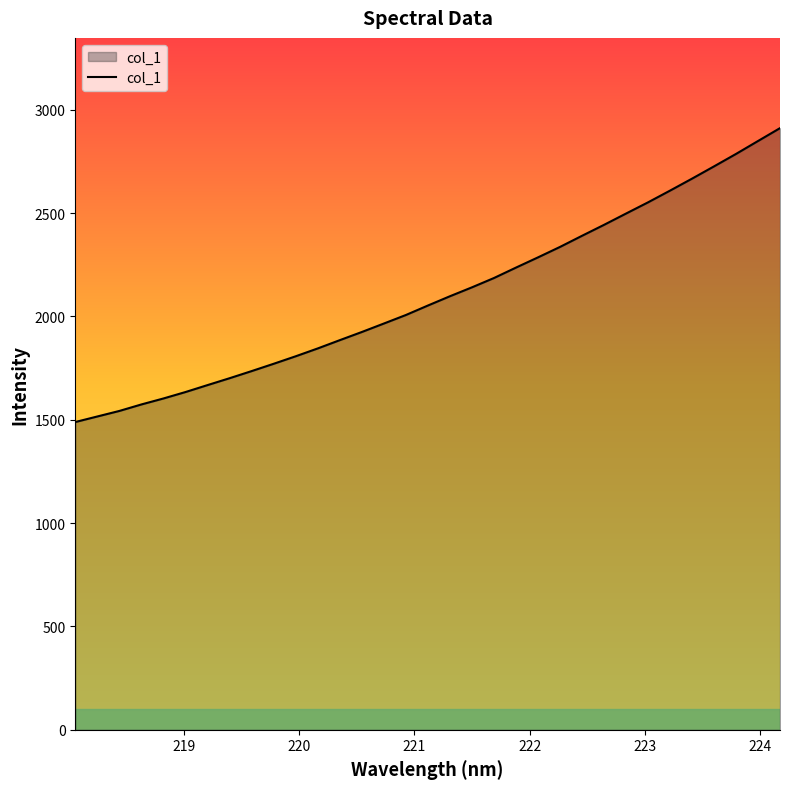

What is the difference between the maximum and minimum values?

1421.9